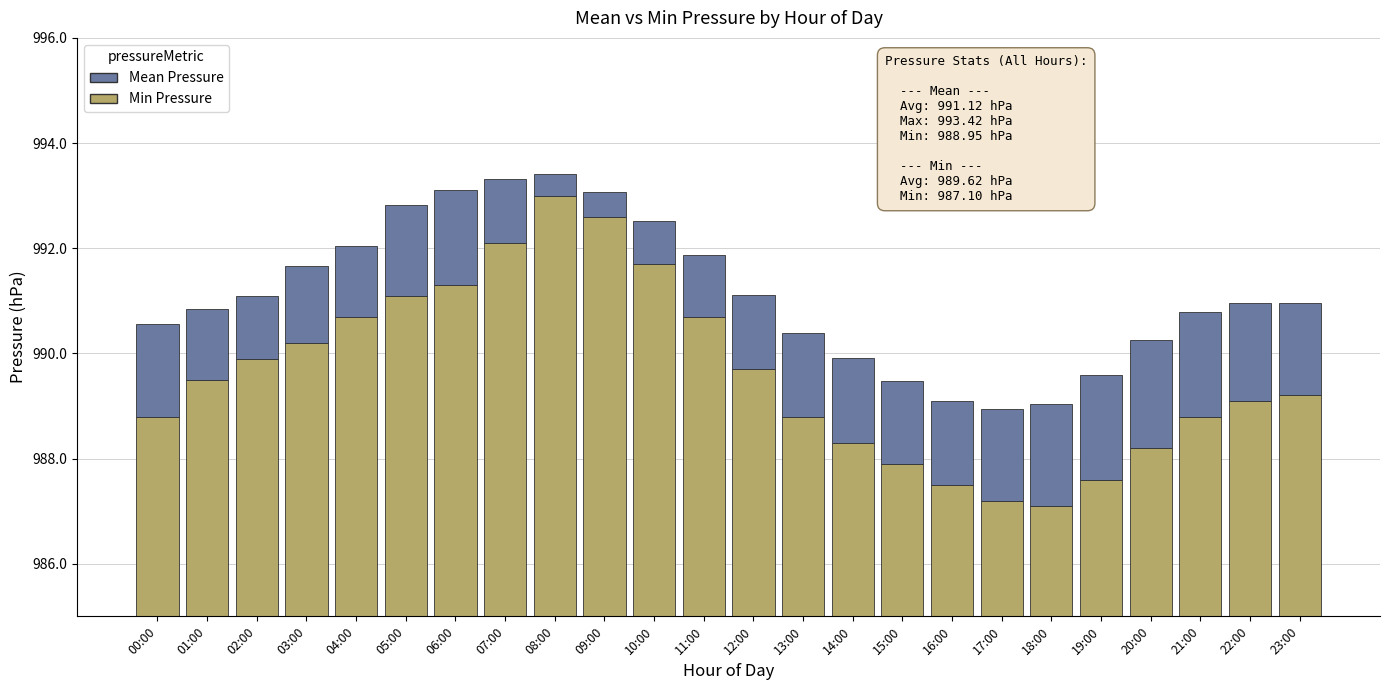

Rank the series at 05:00 from highest to lowest value.

Min Pressure, Mean Pressure